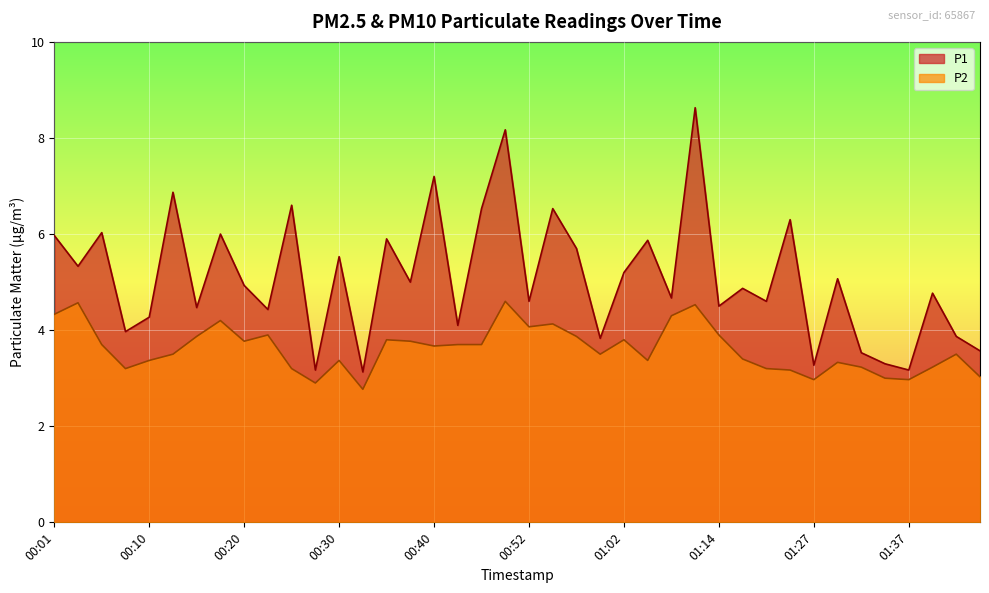

Read the P2 value at 01:37.

3.0